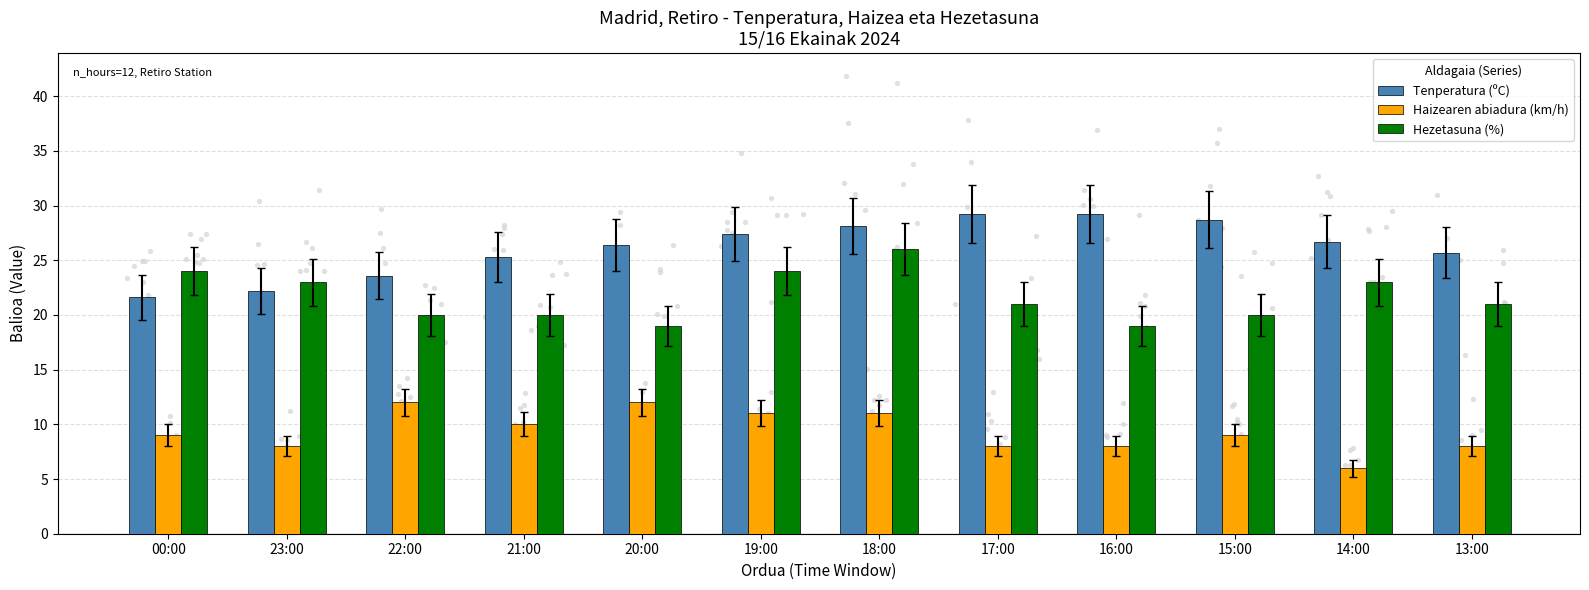

Which series contains the highest Y value?

Tenperatura (ºC)